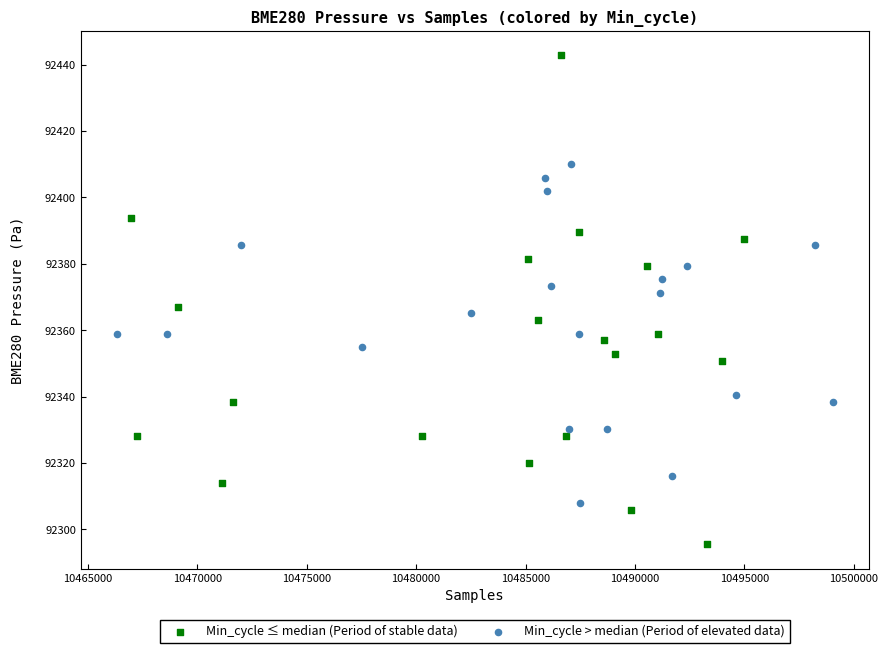

What are all the series names shown in the legend?

Min_cycle ≤ median (Period of stable data), Min_cycle > median (Period of elevated data)